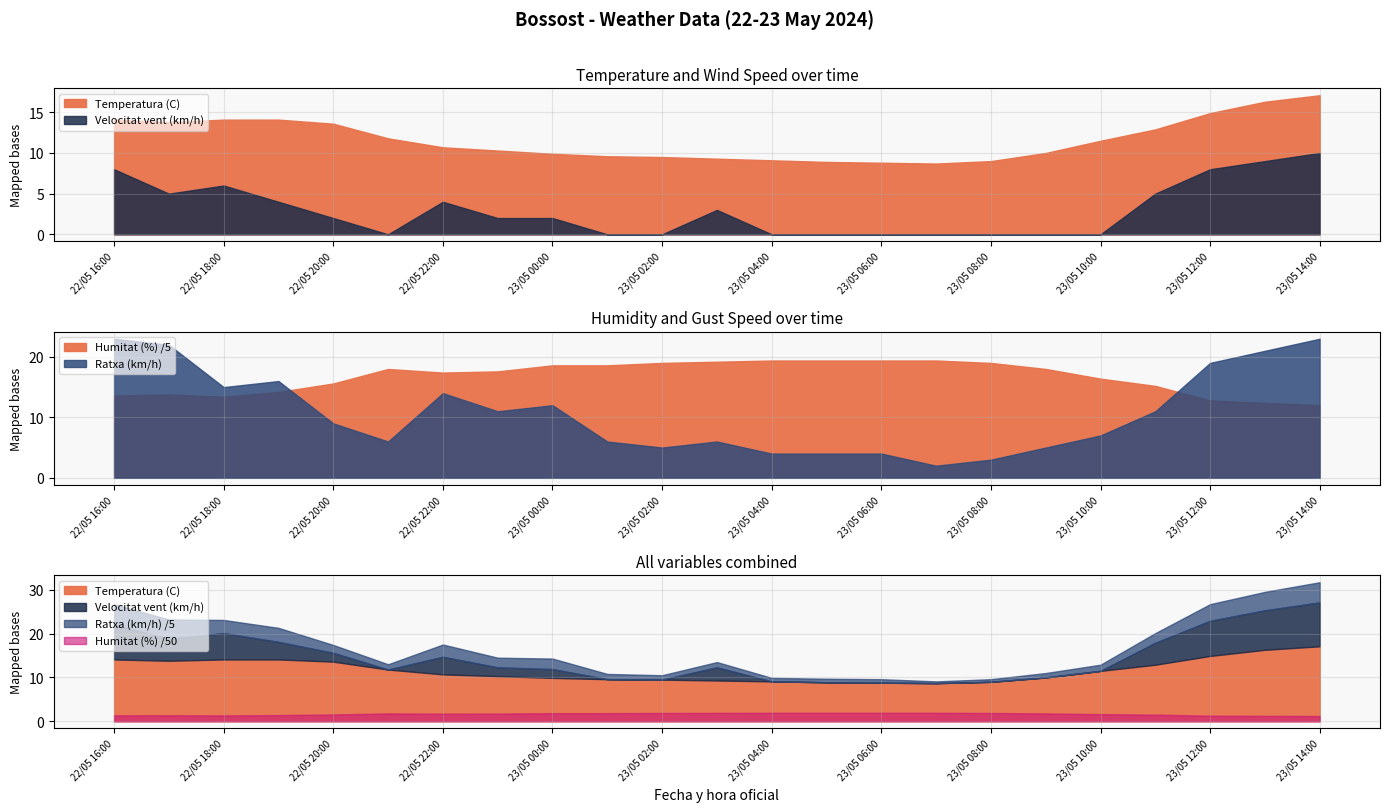

True or false: Humitat (%) and Temperatura (C) intersect in this chart.

False